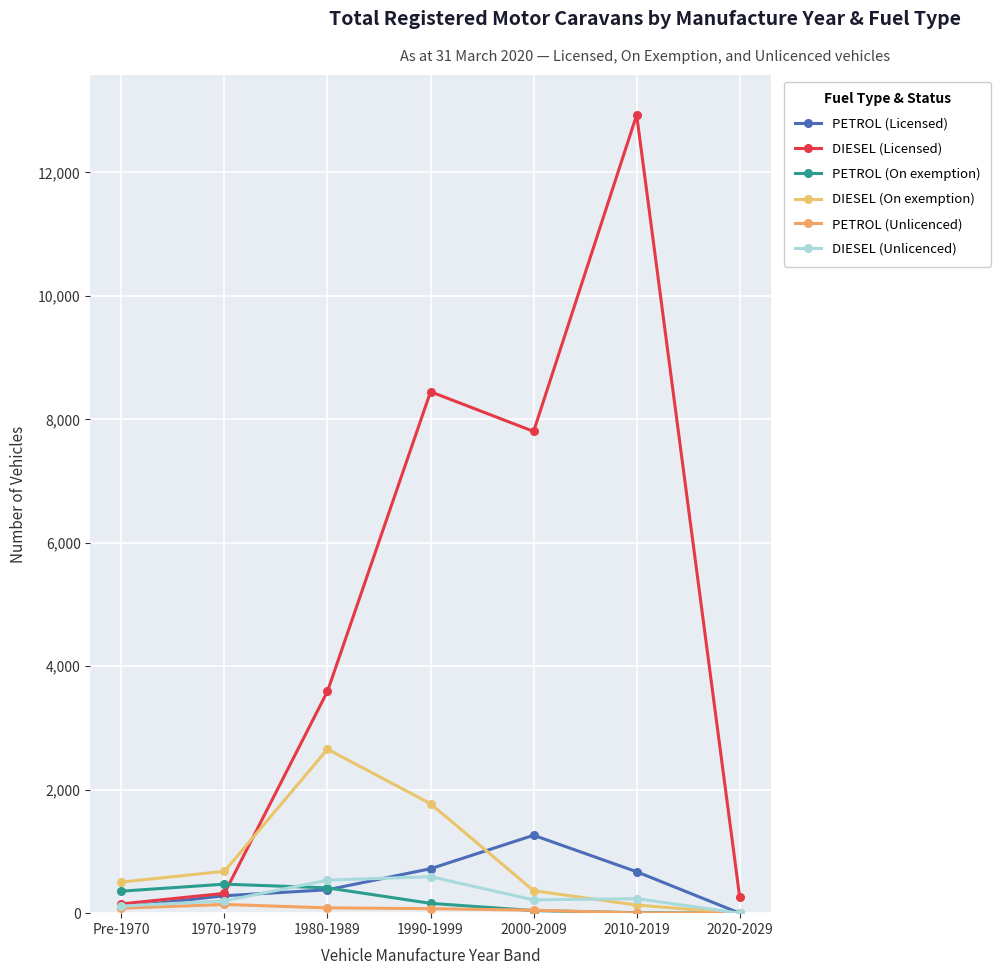

Between 2000-2009 and 1980-1989, which is larger?

2000-2009